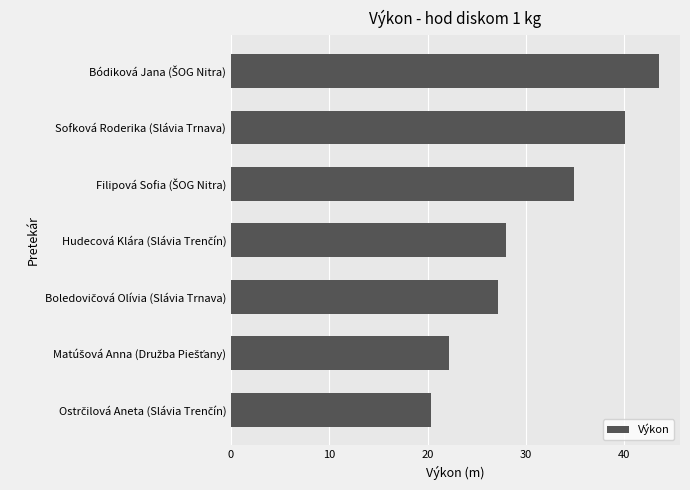

What position from the top is Sofková Roderika (Slávia Trnava)?

2